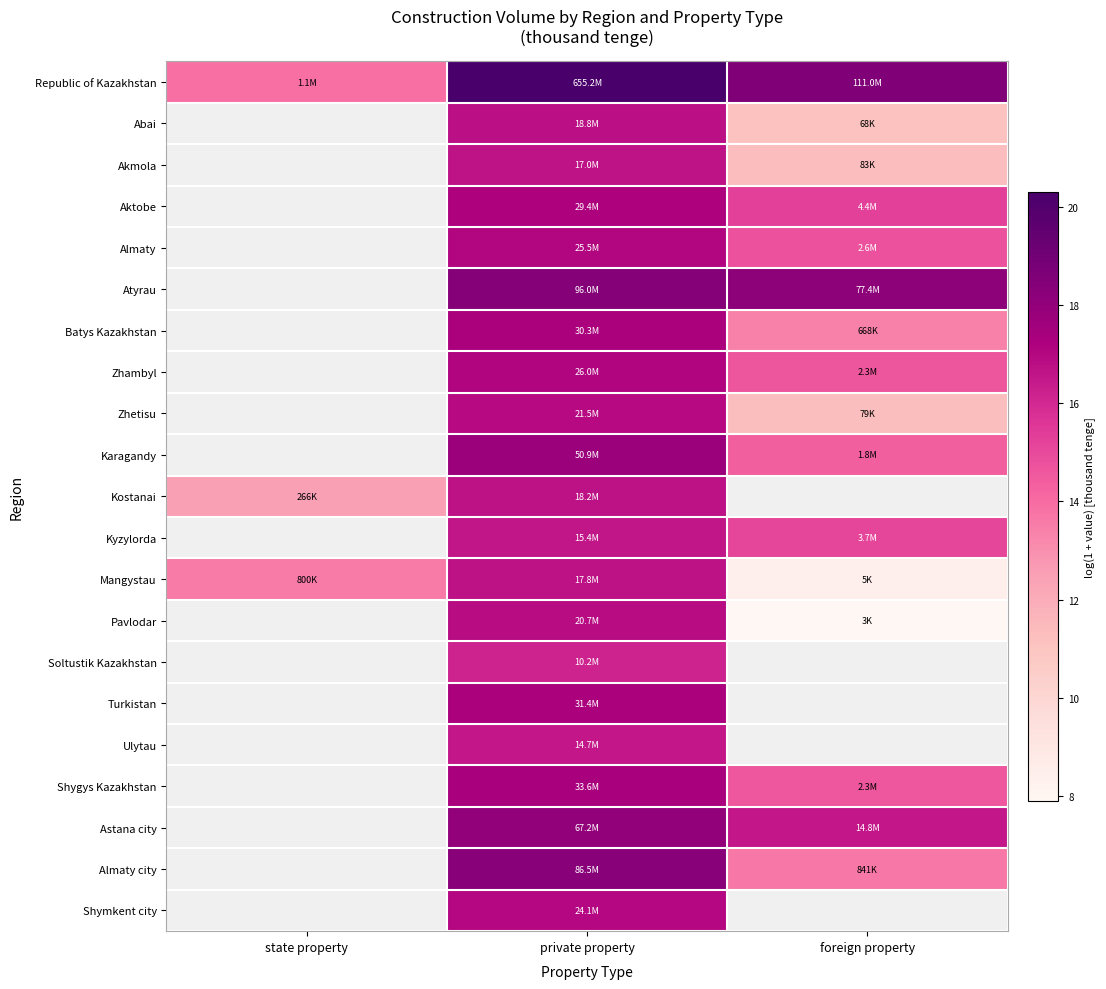

Which series has the largest total across all categories?

Republic of Kazakhstan